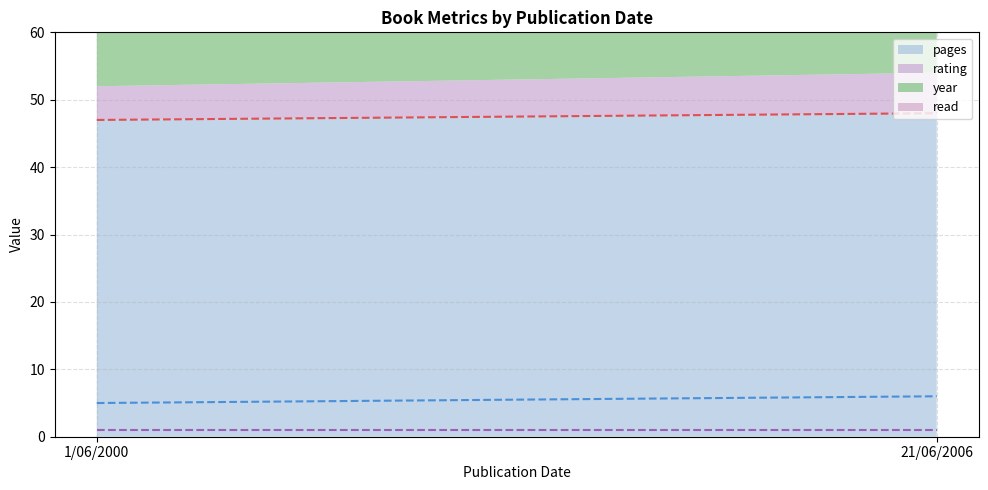

What is the spread (max minus min) of values at 1/06/2000?

1999